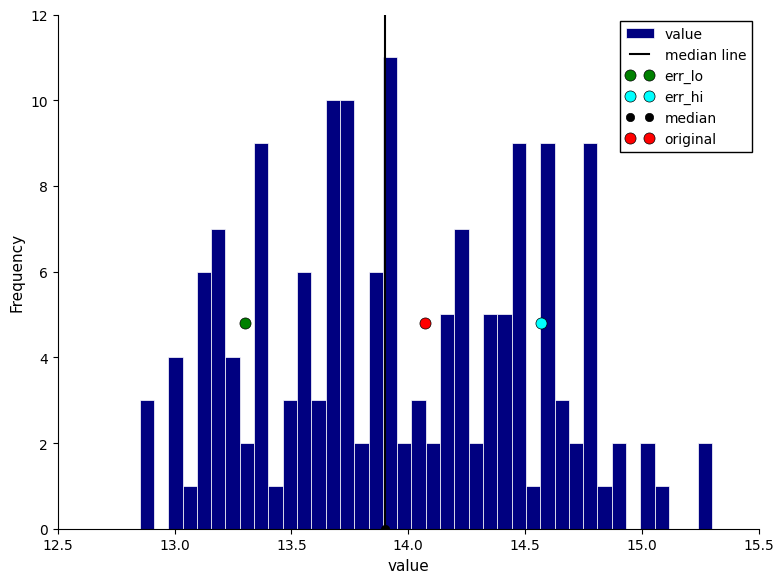

Around what value on the x-axis is the tallest bar? Give the approximate position of its centre, as read against the axis.

13.90